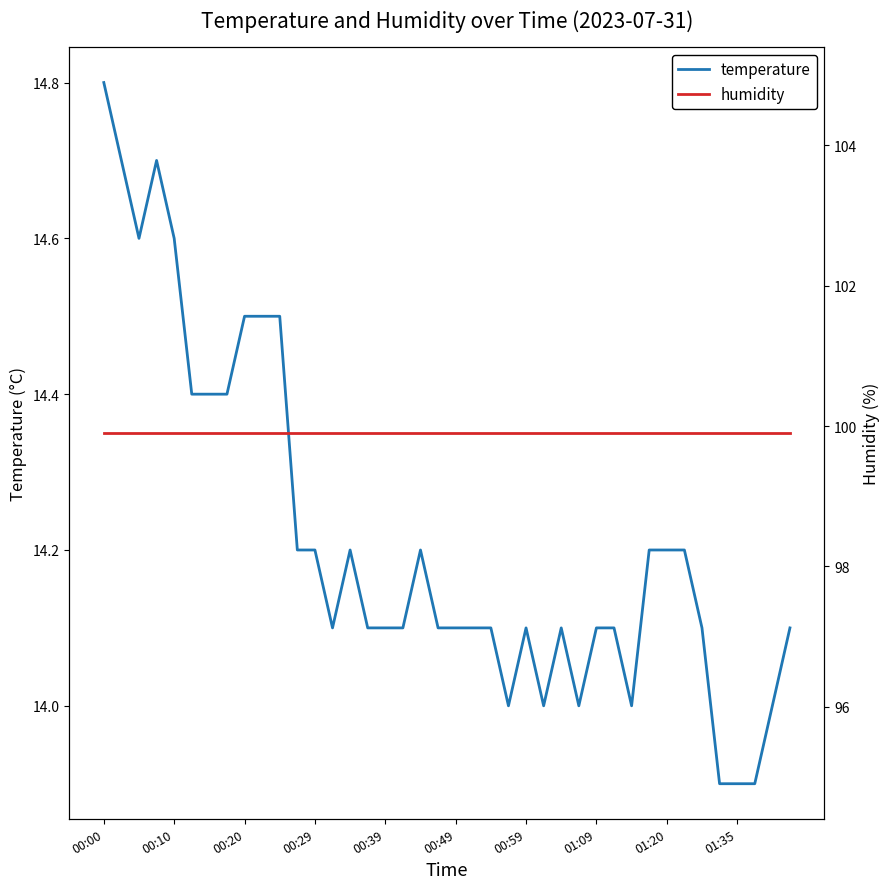

The temperature series shows 14.1 at 00:59. True or false?

True